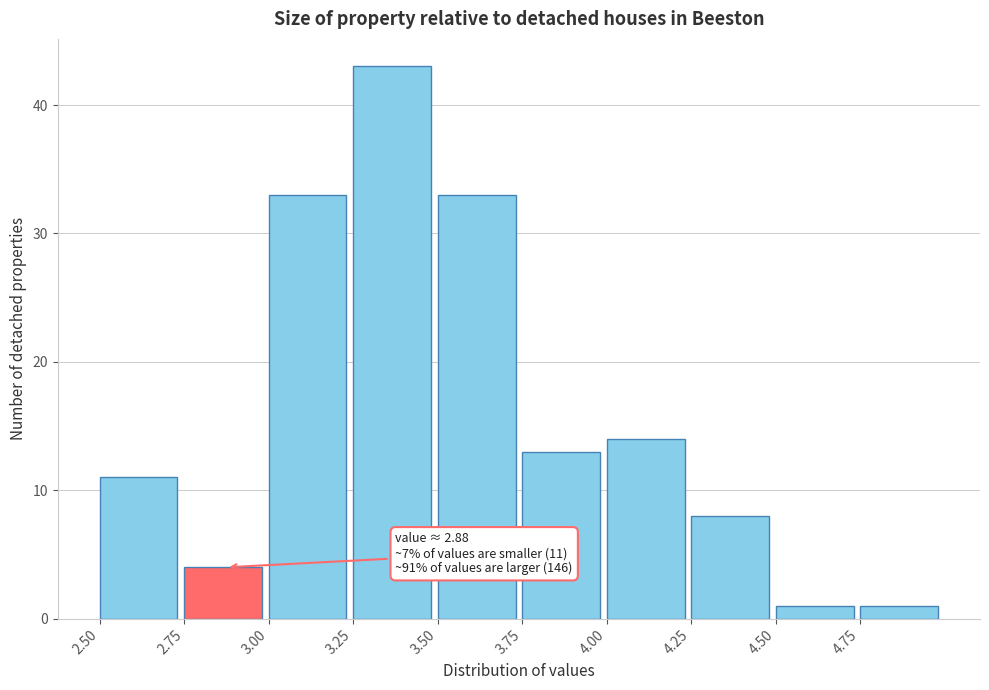

Over which range of the x-axis is the bar tallest?

3.25 to 3.50